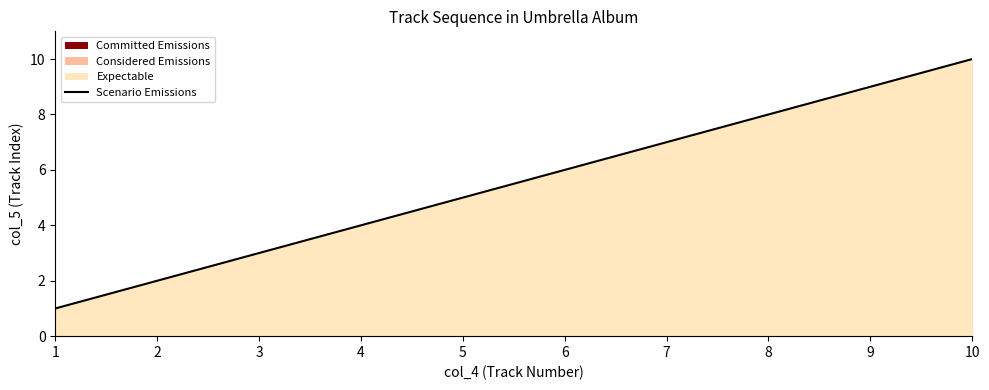

How many values are below 6?

5